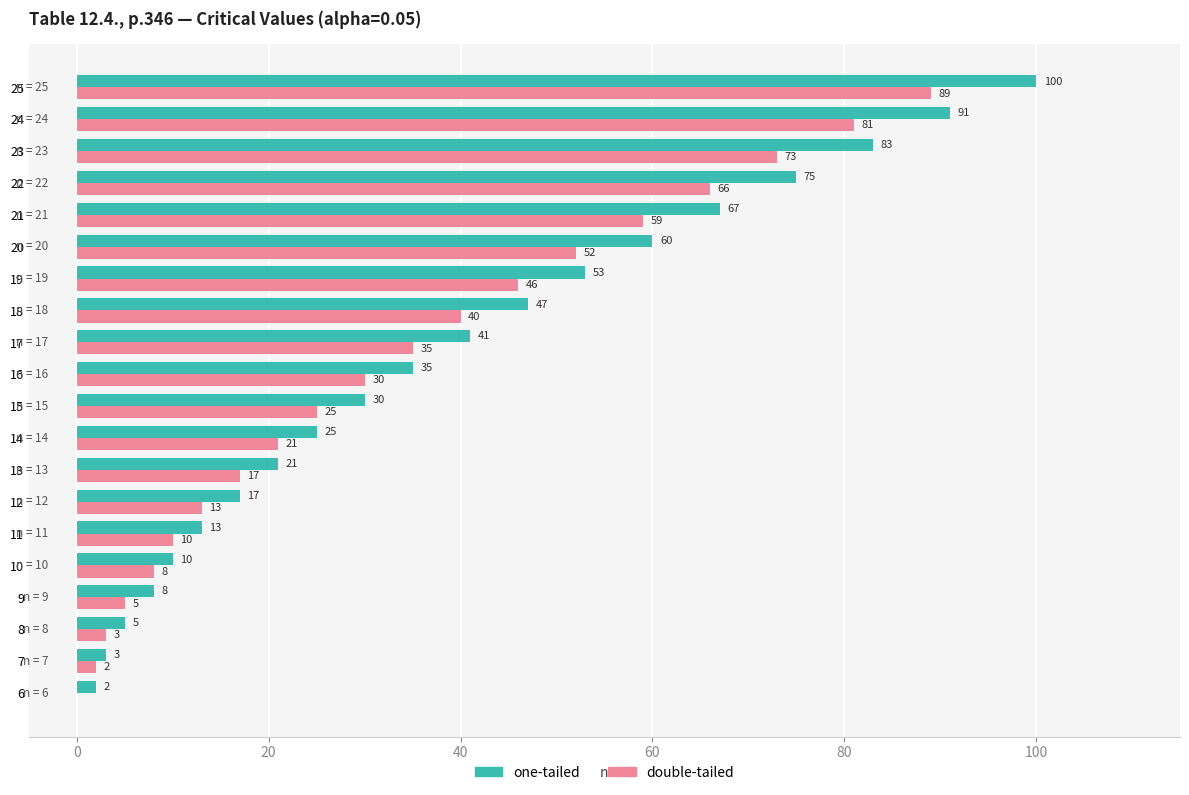

At which category is the sum across all series the highest?

25